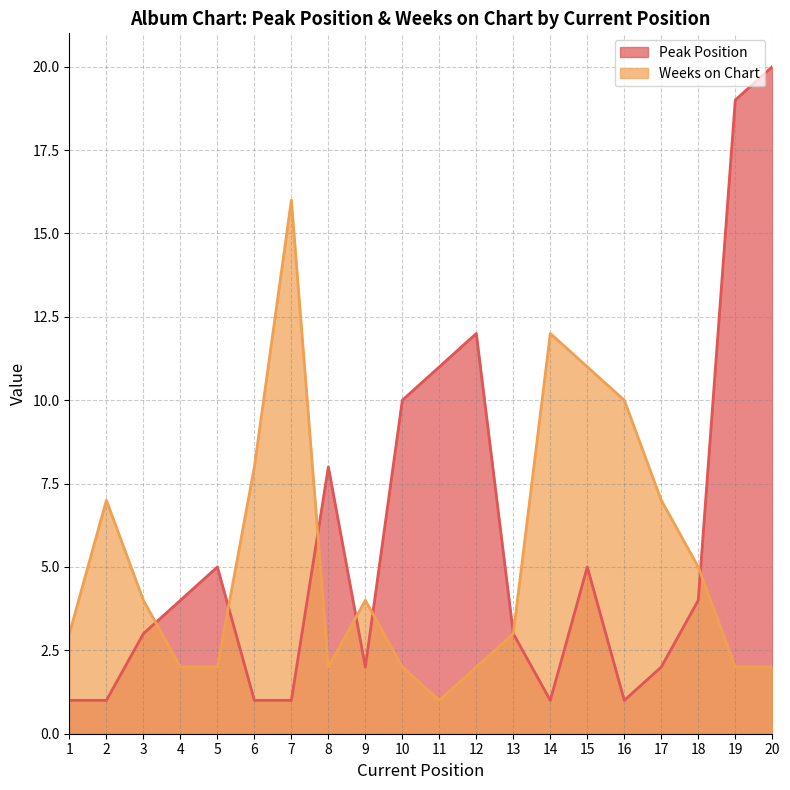

After their last crossing, which series has the higher values: Peak Position or Weeks on Chart?

Peak Position